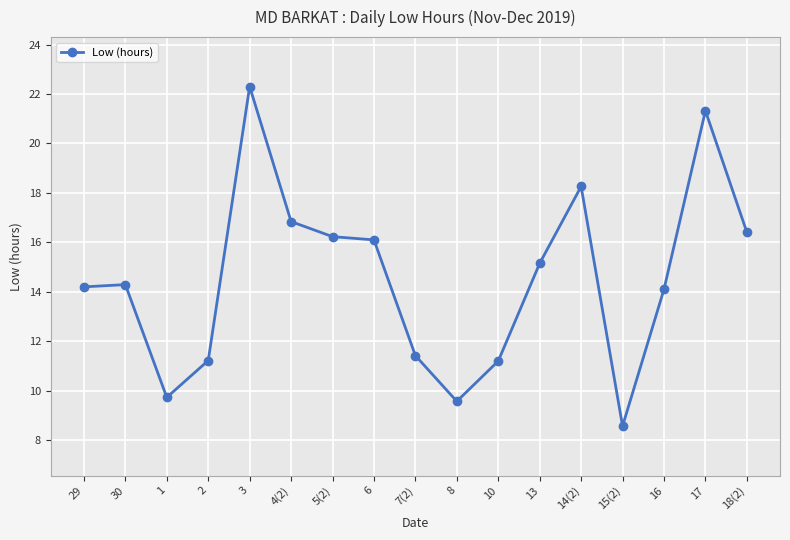

What is the change in value from 3 to 16?

-8.2